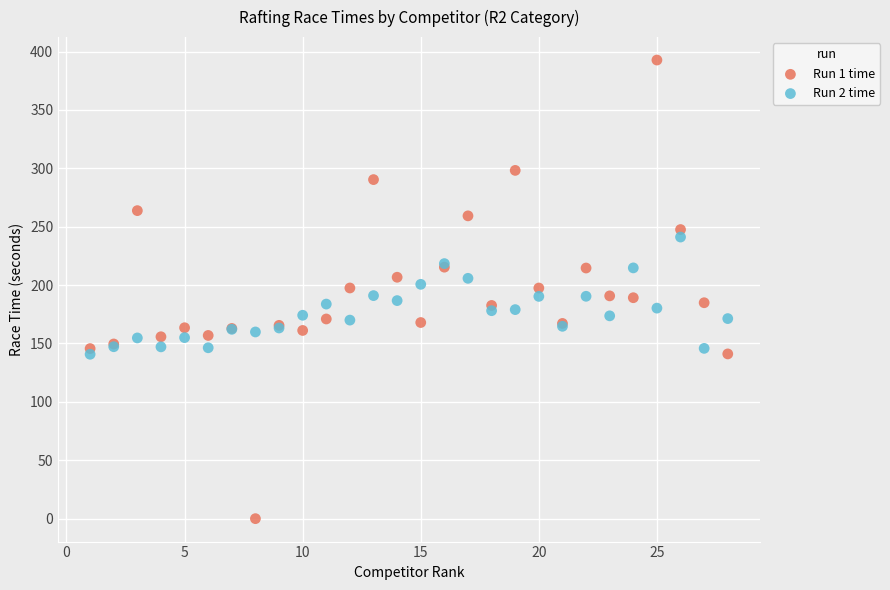

Which series reaches the maximum Y coordinate?

Run 1 time